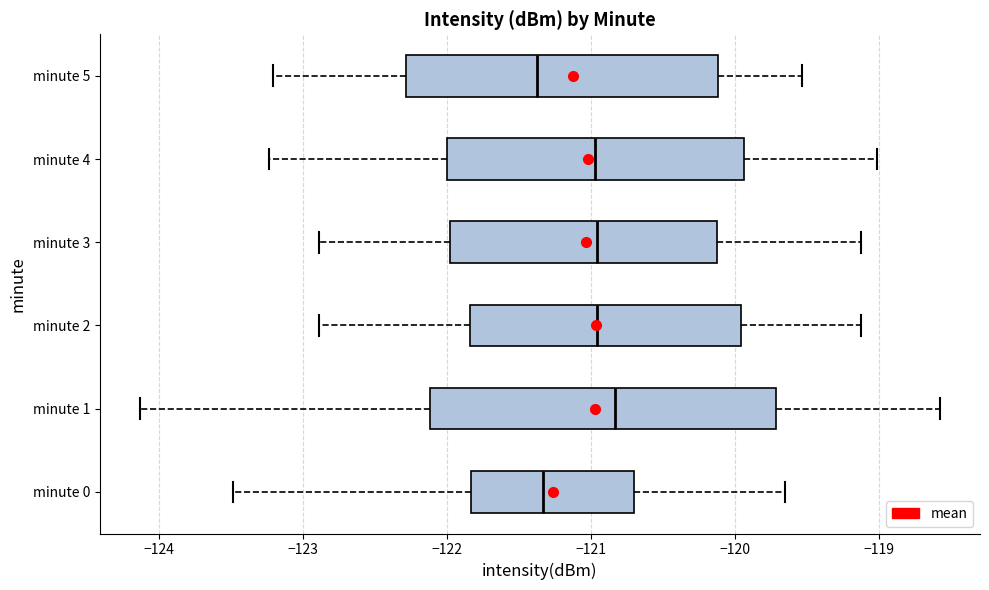

Reading bottom to top, read every box against the x-axis: the position of its median line, the range the box covers, and the ends of its whiskers. The values are not printed on the chart, so give them approximately, as read against the axis.

minute 0: median -121.3, box -121.8 to -120.7, whiskers -123.5 to -119.7
minute 1: median -120.8, box -122.1 to -119.7, whiskers -124.1 to -118.6
minute 2: median -121.0, box -121.8 to -120.0, whiskers -122.9 to -119.1
minute 3: median -121.0, box -122.0 to -120.1, whiskers -122.9 to -119.1
minute 4: median -121.0, box -122.0 to -119.9, whiskers -123.2 to -119.0
minute 5: median -121.4, box -122.3 to -120.1, whiskers -123.2 to -119.5